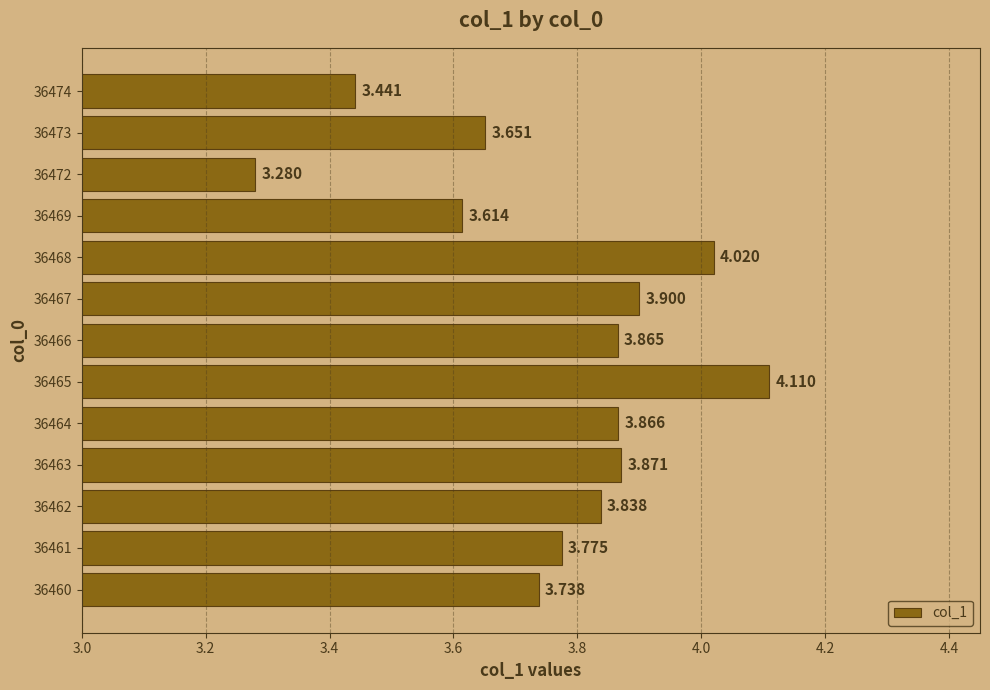

List the labels in order of value, largest first.

36465, 36468, 36467, 36463, 36464, 36466, 36462, 36461, 36460, 36473, 36469, 36474, 36472